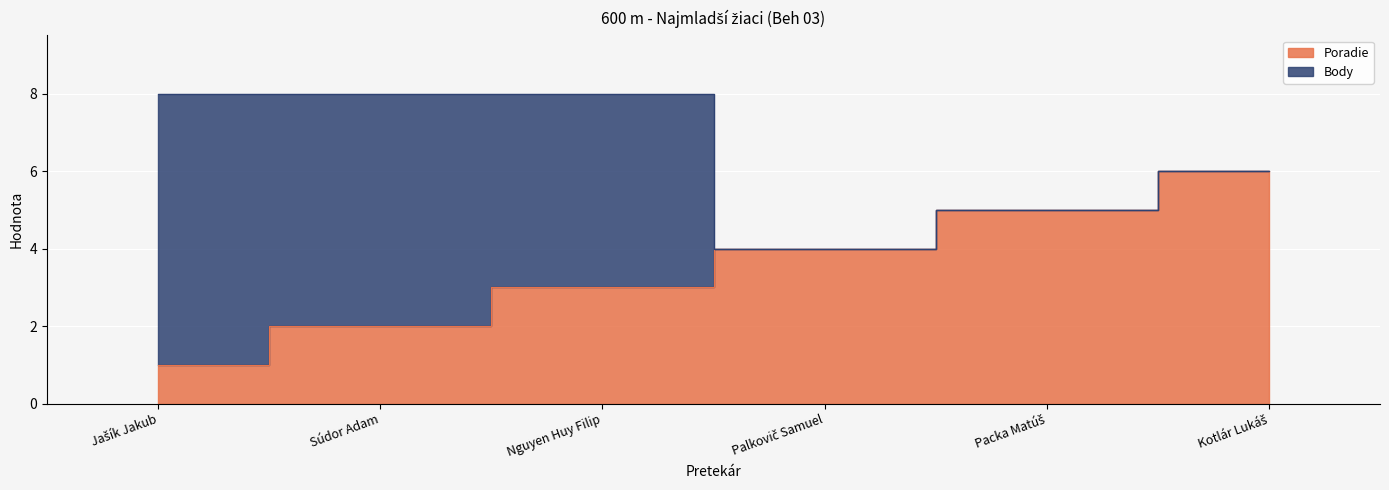

What is the change in value from Palkovič Samuel to Kotlár Lukáš?

+2